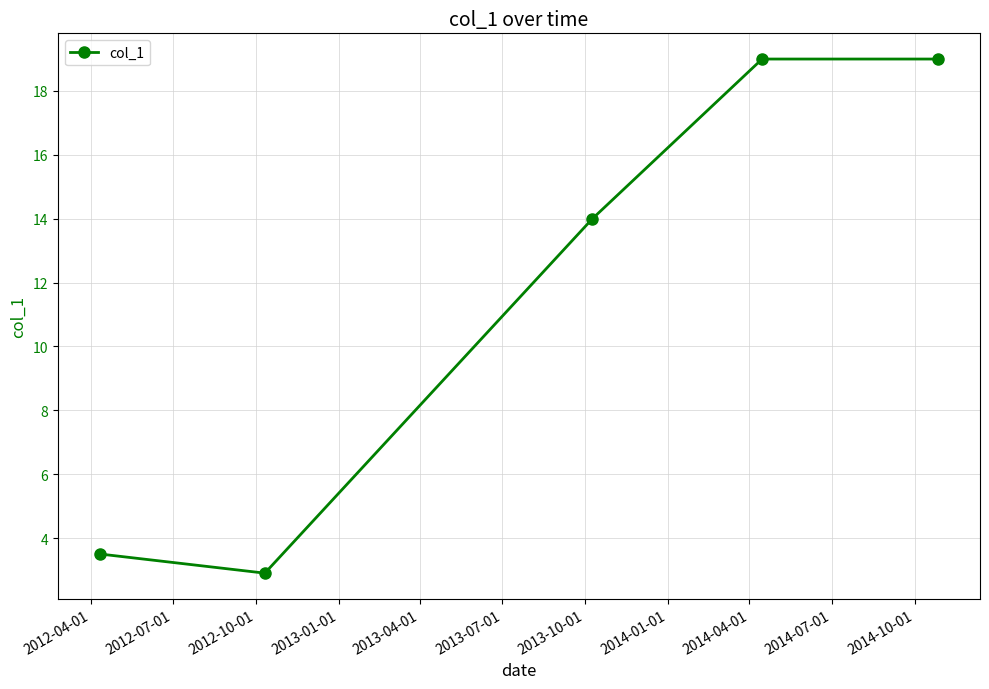

What is the difference between the maximum and minimum values?

16.1